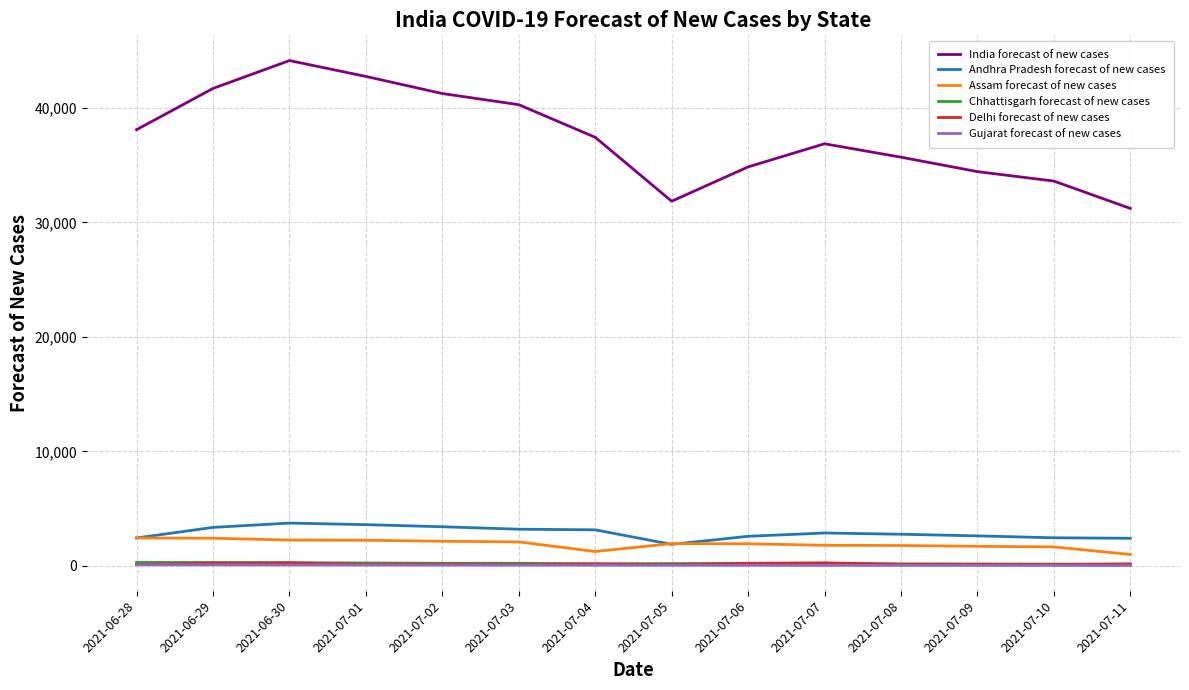

Which series has the largest range (max minus min)?

India forecast of new cases